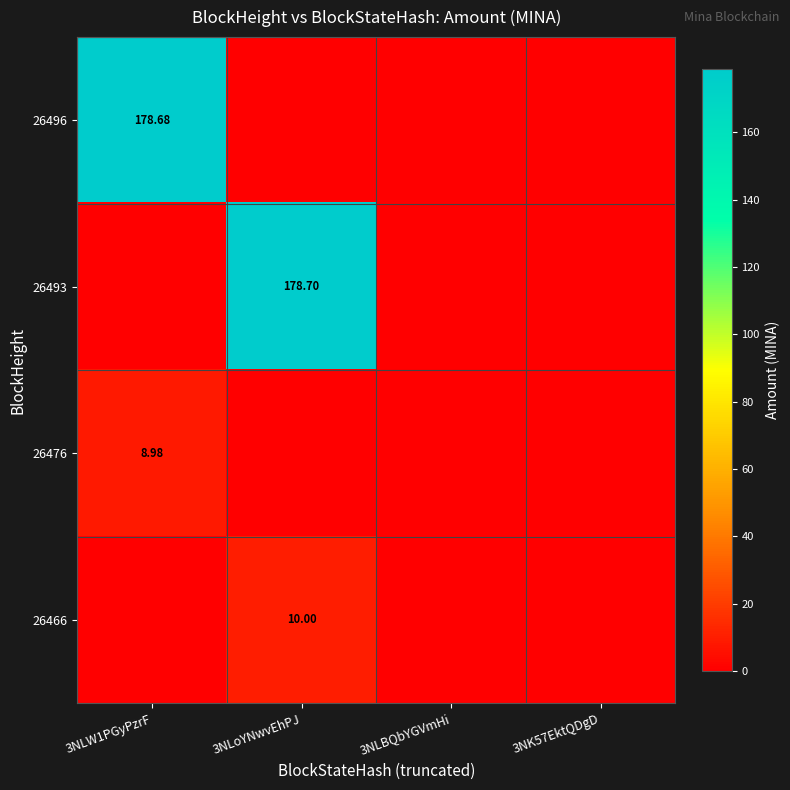

What is the difference between the maximum and second lowest values in the 26496 series?

178.7